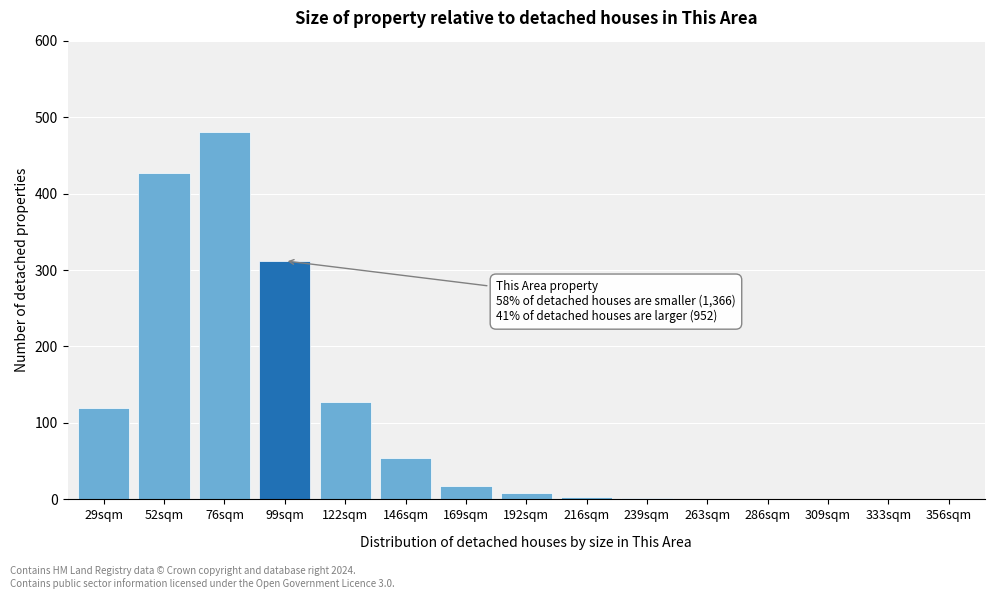

What is the sum of all values?

1552